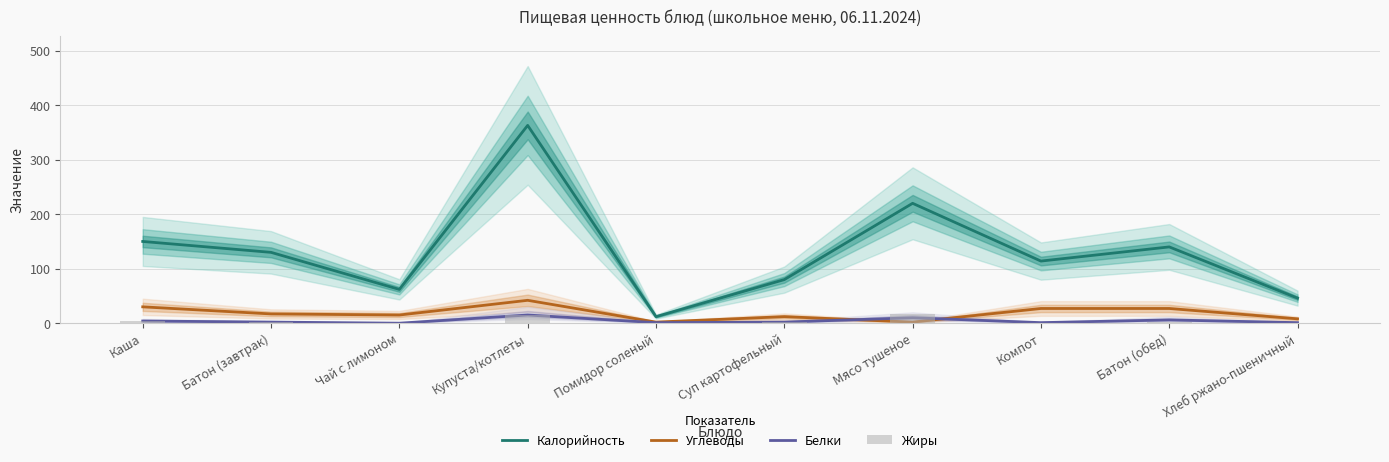

What are all the series names shown in the legend?

Калорийность, Углеводы, Белки, Жиры